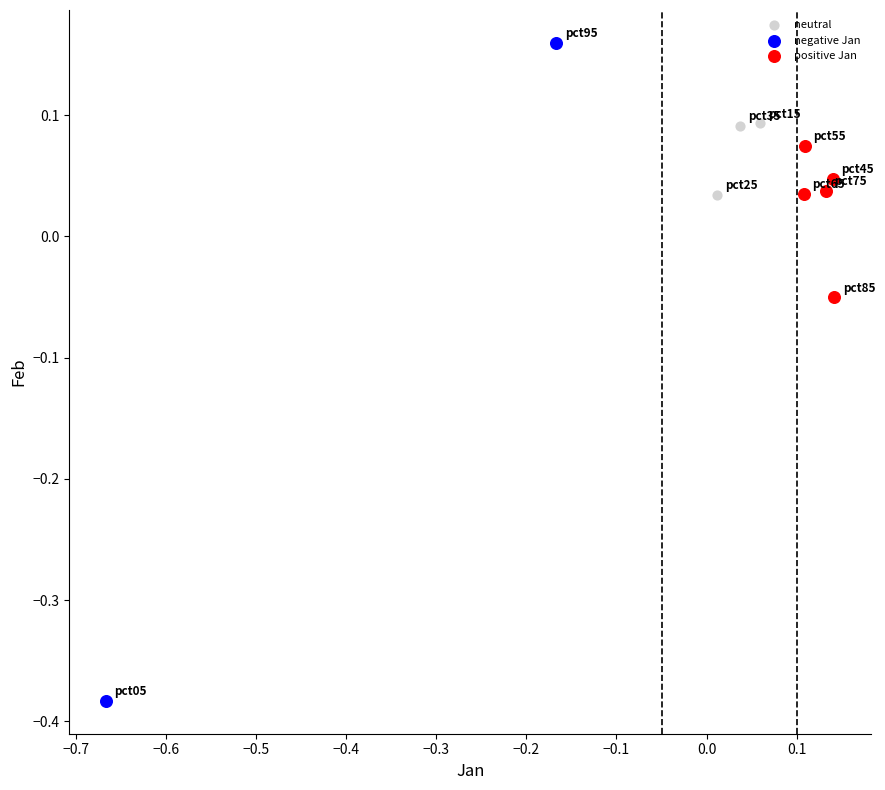

Which series contains the lowest Y value?

negative Jan